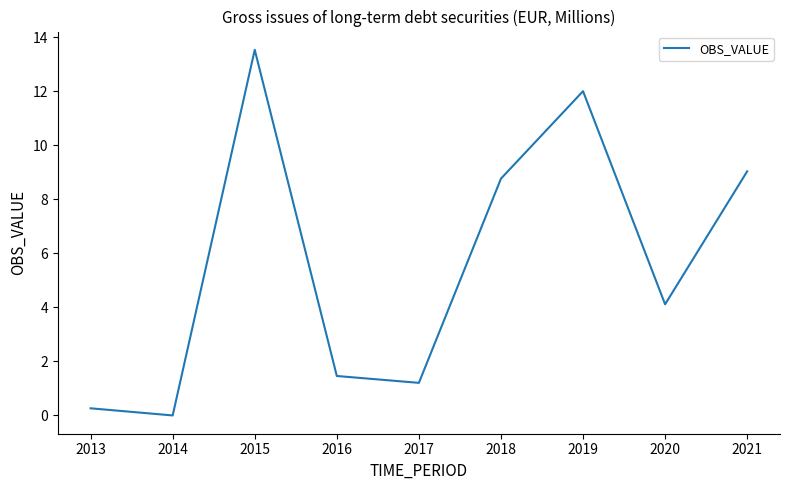

At which category does the data reach its first local peak?

2015